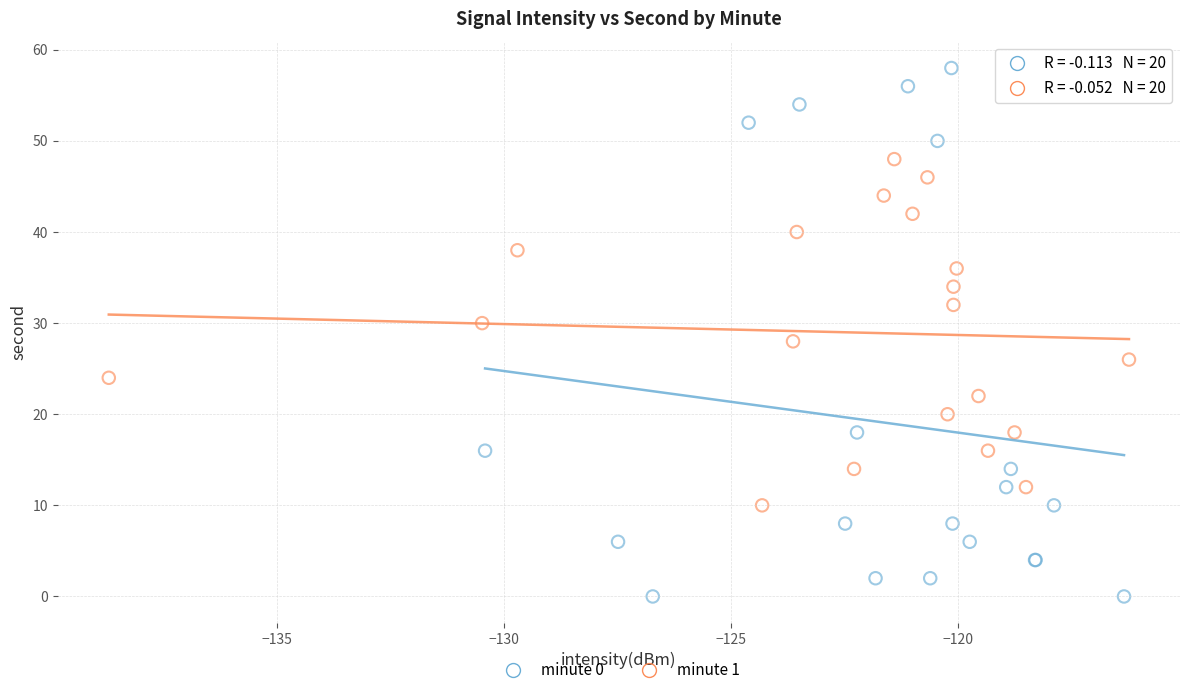

Which series reaches the maximum Y coordinate?

minute 0